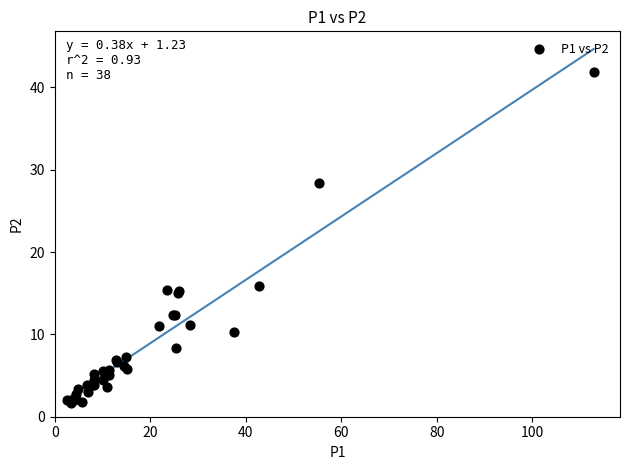

What Y value in the scatter plot is closest to 21?

15.9